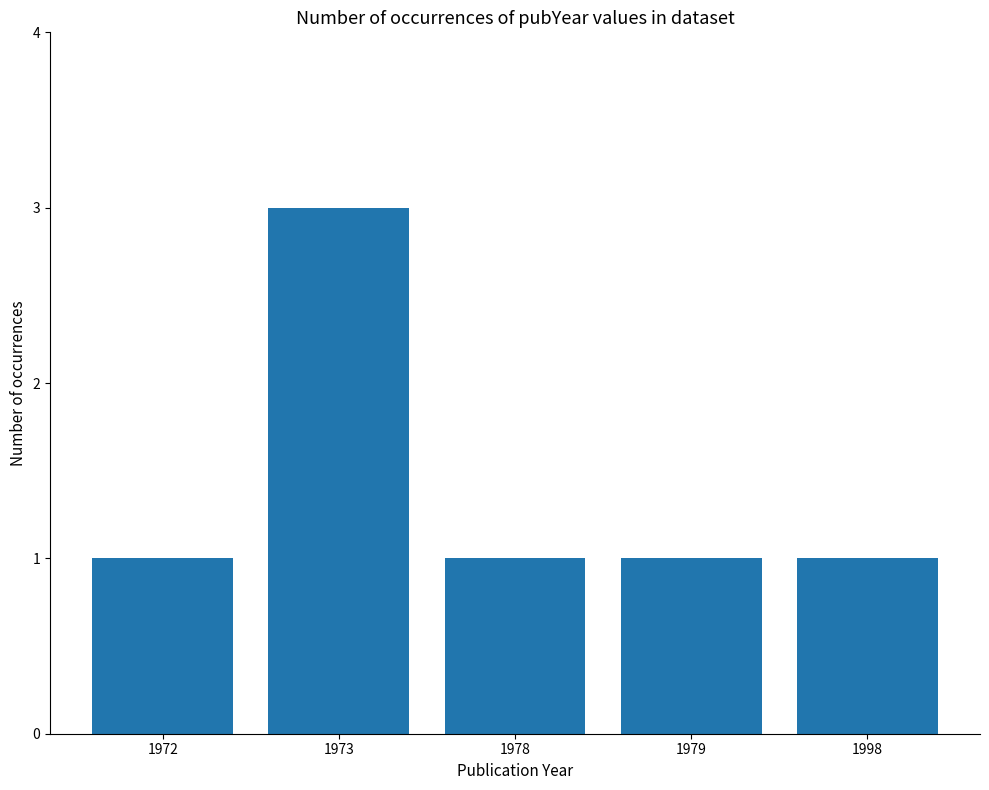

True or false: the data shows 1 at 1978.

True